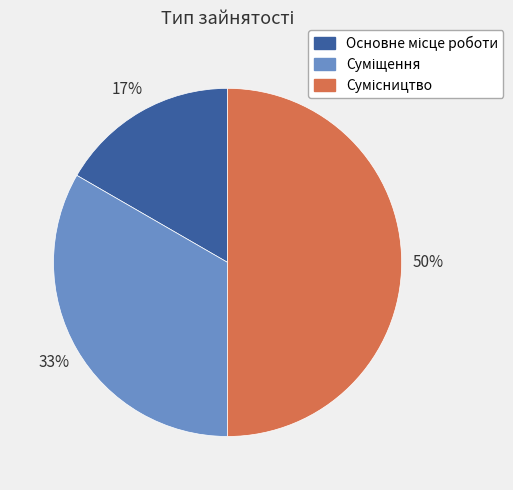

To the nearest percent, what is the difference between the largest and smallest slice percentages?

33%